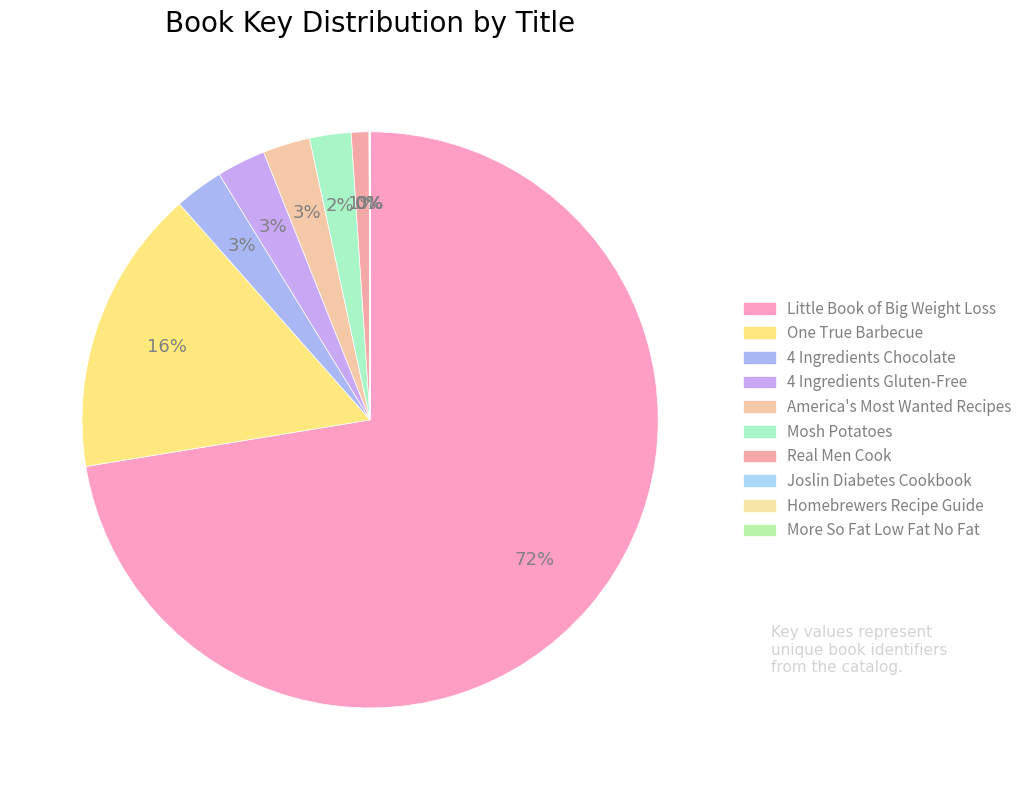

To the nearest percent, what is the difference between the largest and smallest slice percentages?

72%